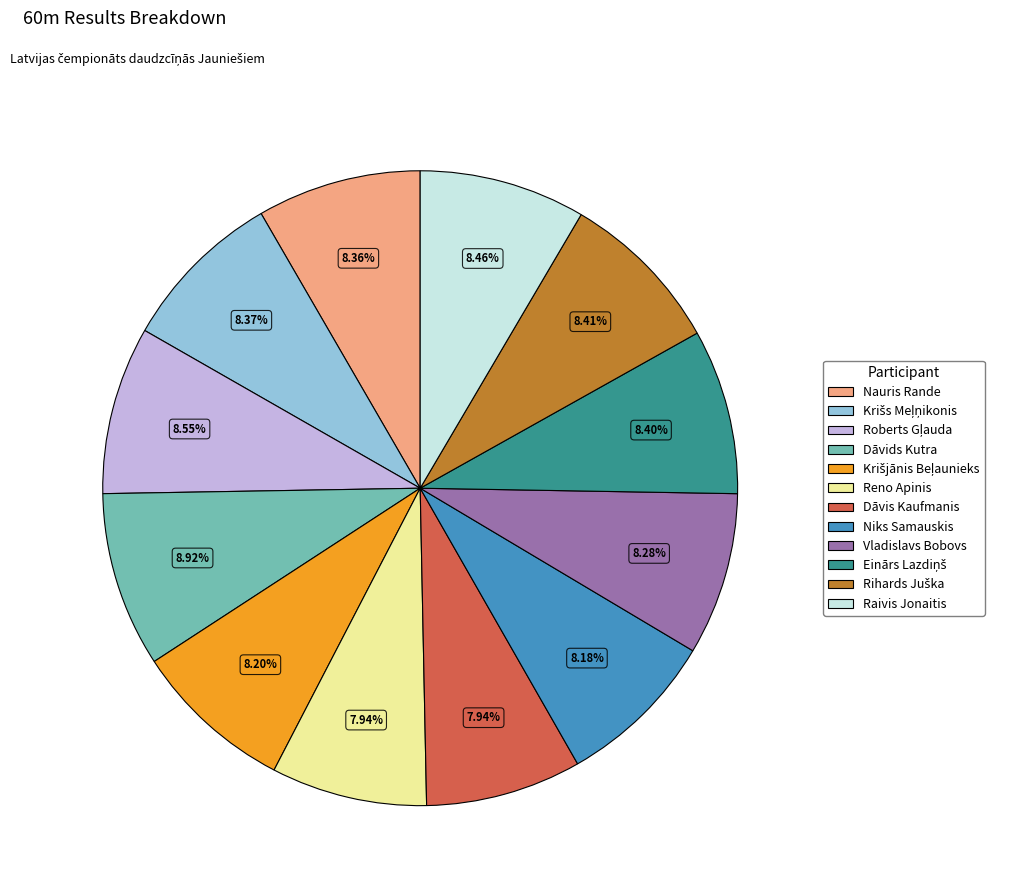

To the nearest percent, what percentage of the pie is Nauris Rande?

8%